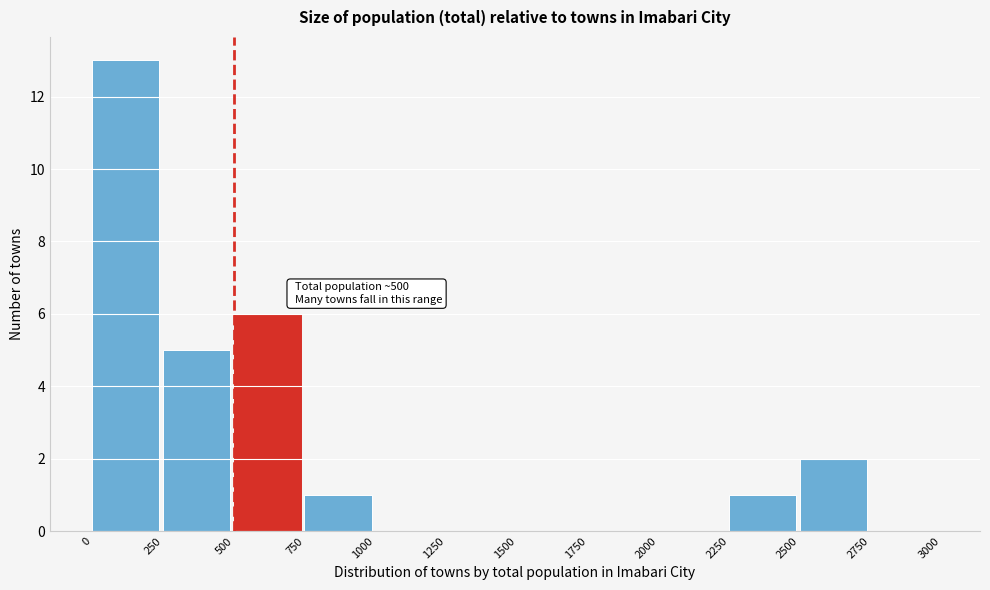

Which range on the x-axis has the tallest bar?

0 to 250